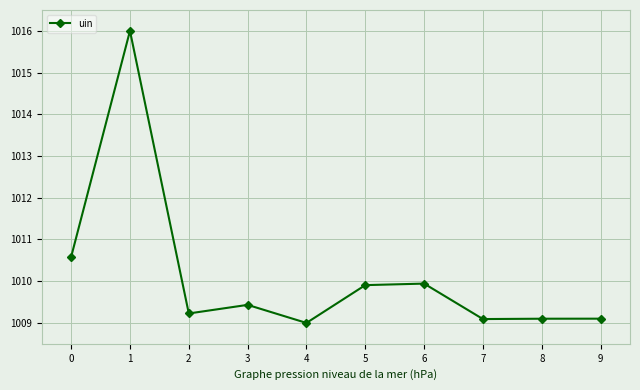

Which label corresponds to the smallest value in the chart?

4